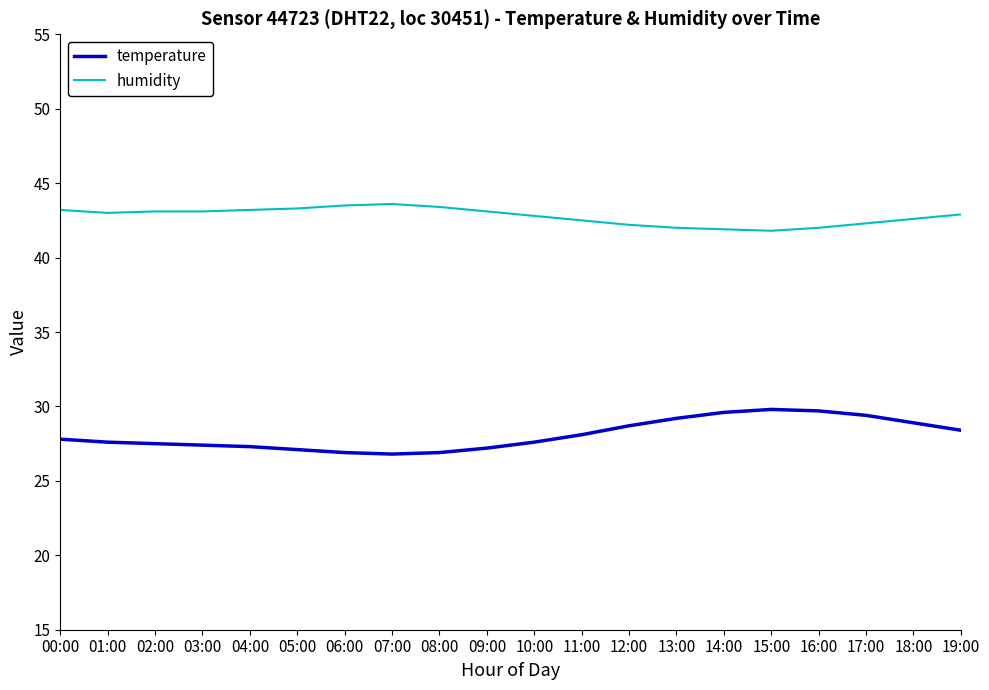

True or false: humidity has a value of 64.8 at 03:00.

False